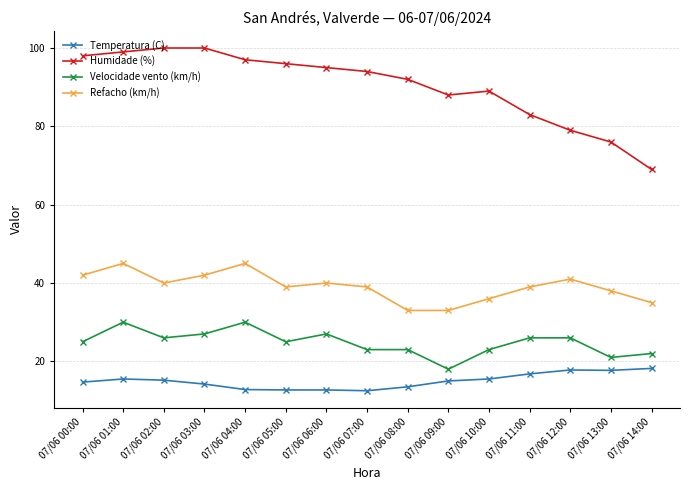

What is the smallest value displayed?

12.5